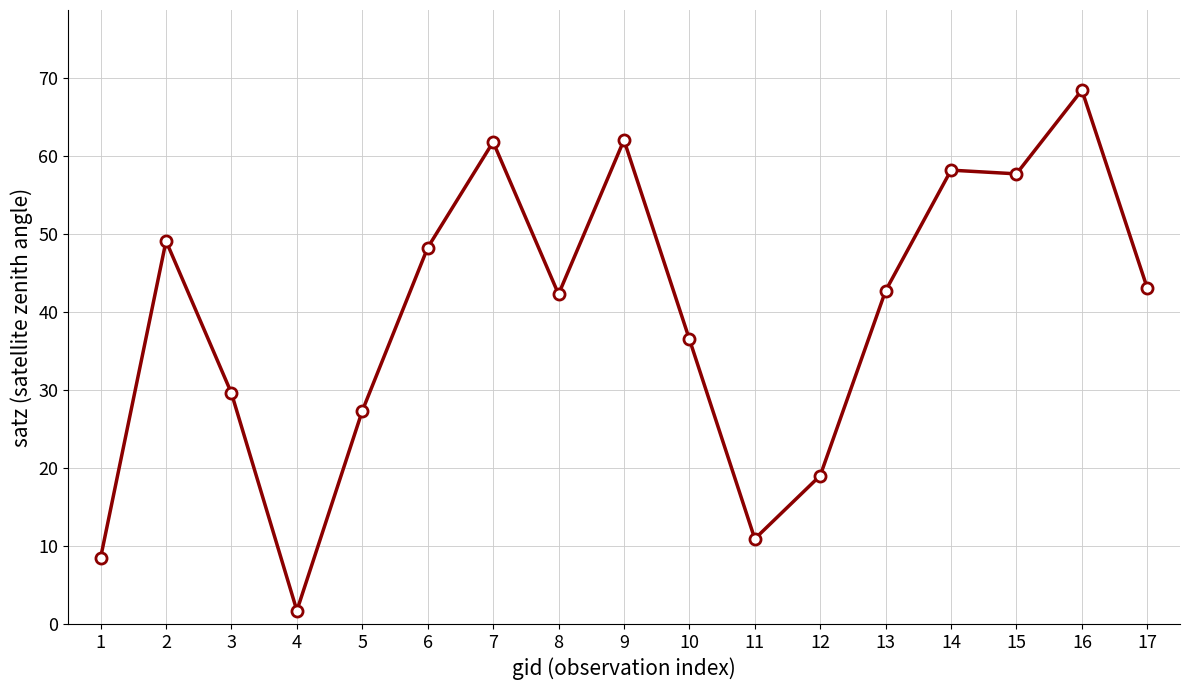

At which category does the chart reach its minimum across all series?

4